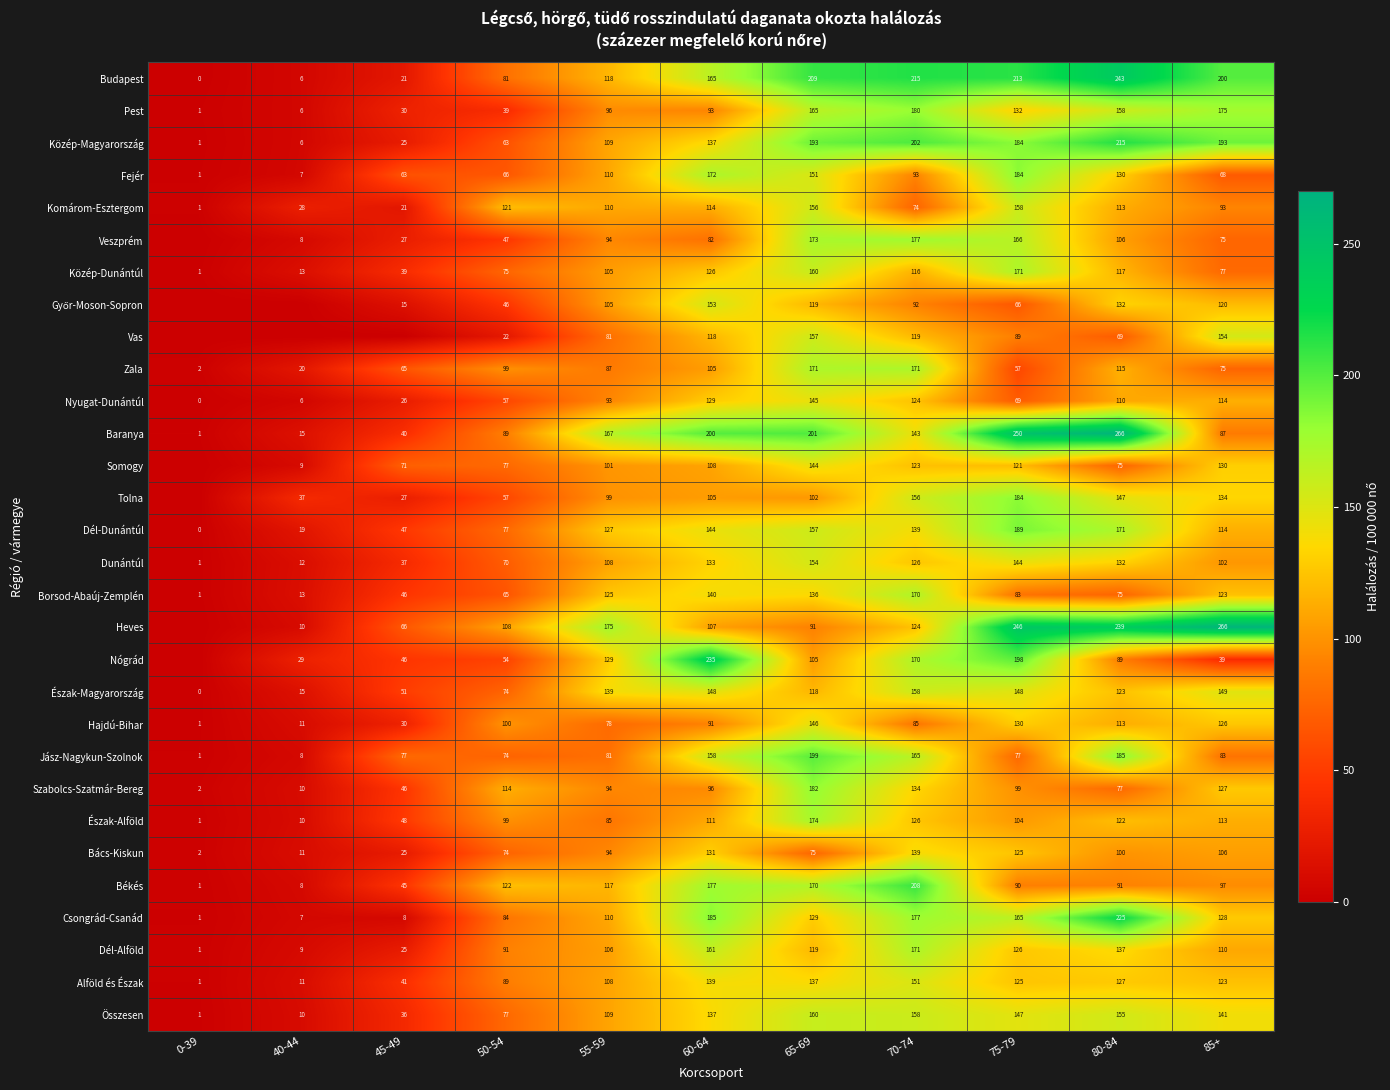

Is the value of Vas at 55-59 greater than the value of Baranya at 75-79?

No